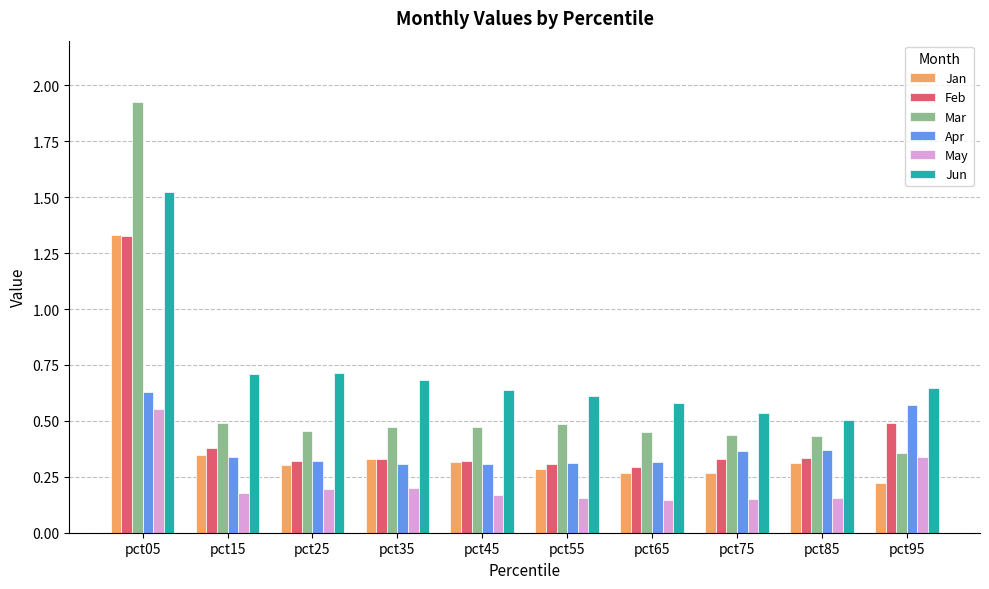

The value of Feb at pct75 is 0.2. True or false?

False